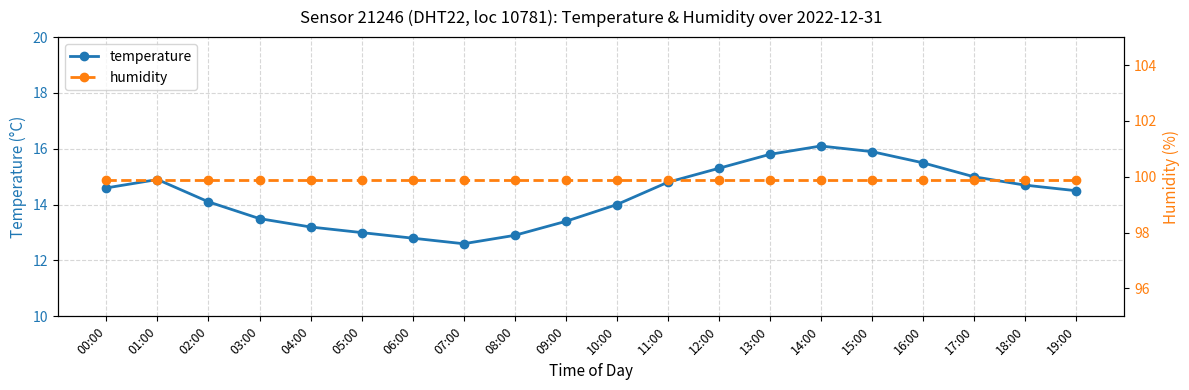

True or false: temperature and humidity cross at least once.

False